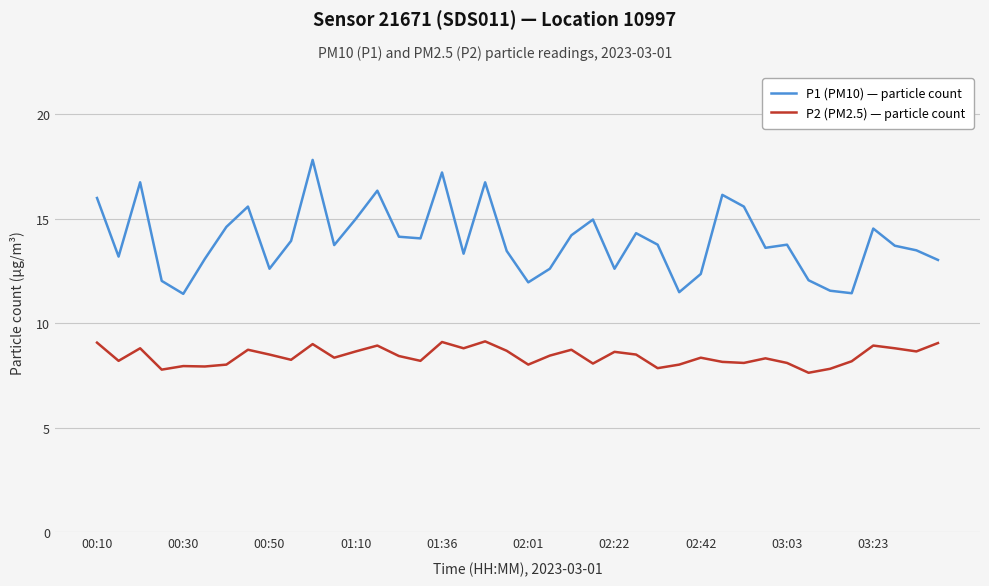

True or false: P2 (PM2.5) — particle count and P1 (PM10) — particle count cross at least once.

False